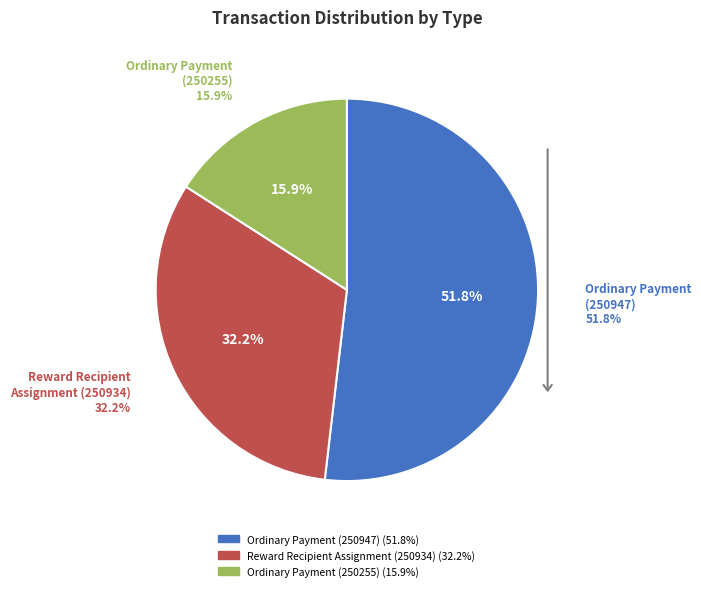

Rank the categories by value from highest to lowest.

Ordinary Payment (250947), Reward Recipient Assignment (250934), Ordinary Payment (250255)